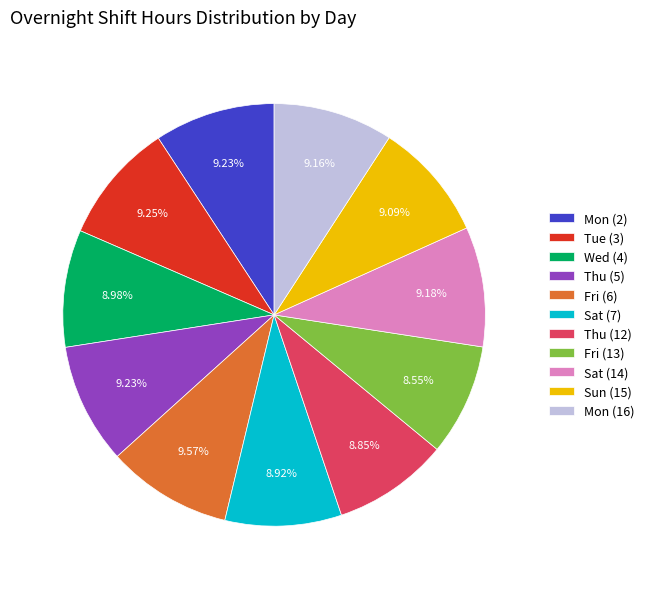

Does Sat (7) account for over 50% of the chart?

No